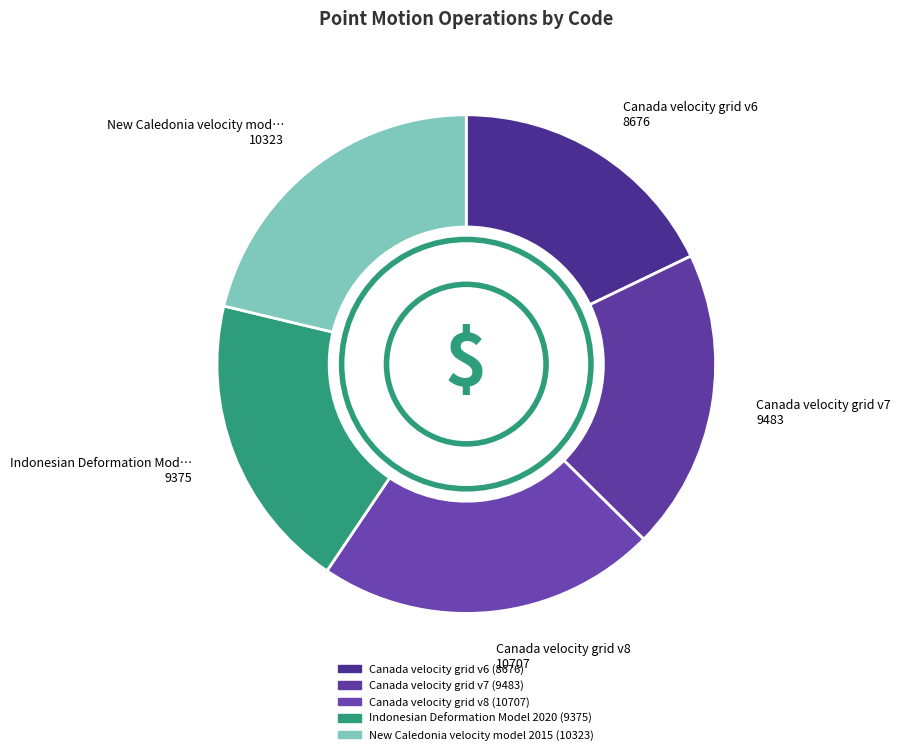

True or false: Indonesian Deformation Model 2020 accounts for 19% of the total.

True